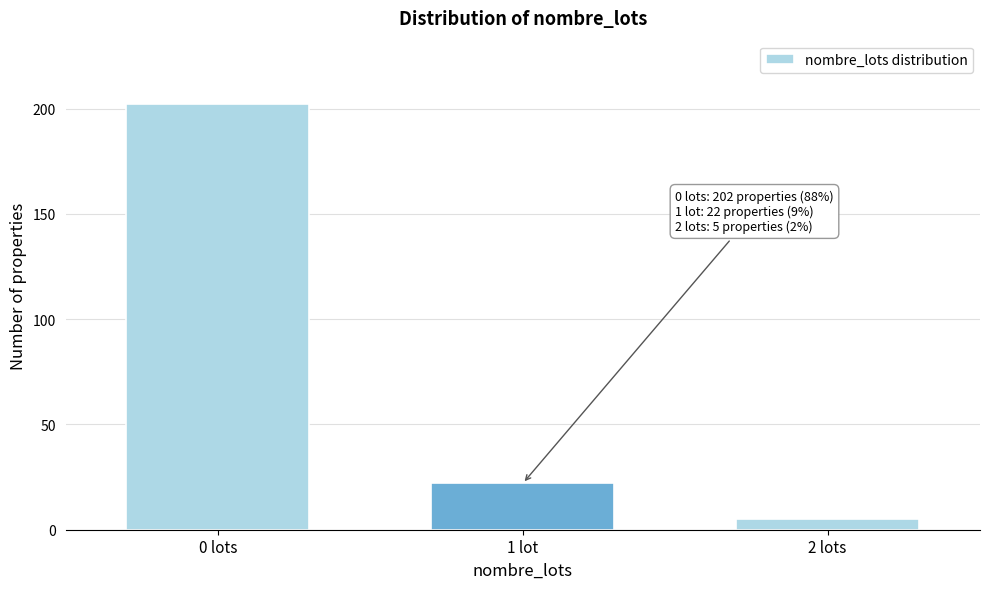

Reading left to right, transcribe all the data shown in this chart.

0 lots=202	1 lot=22	2 lots=5